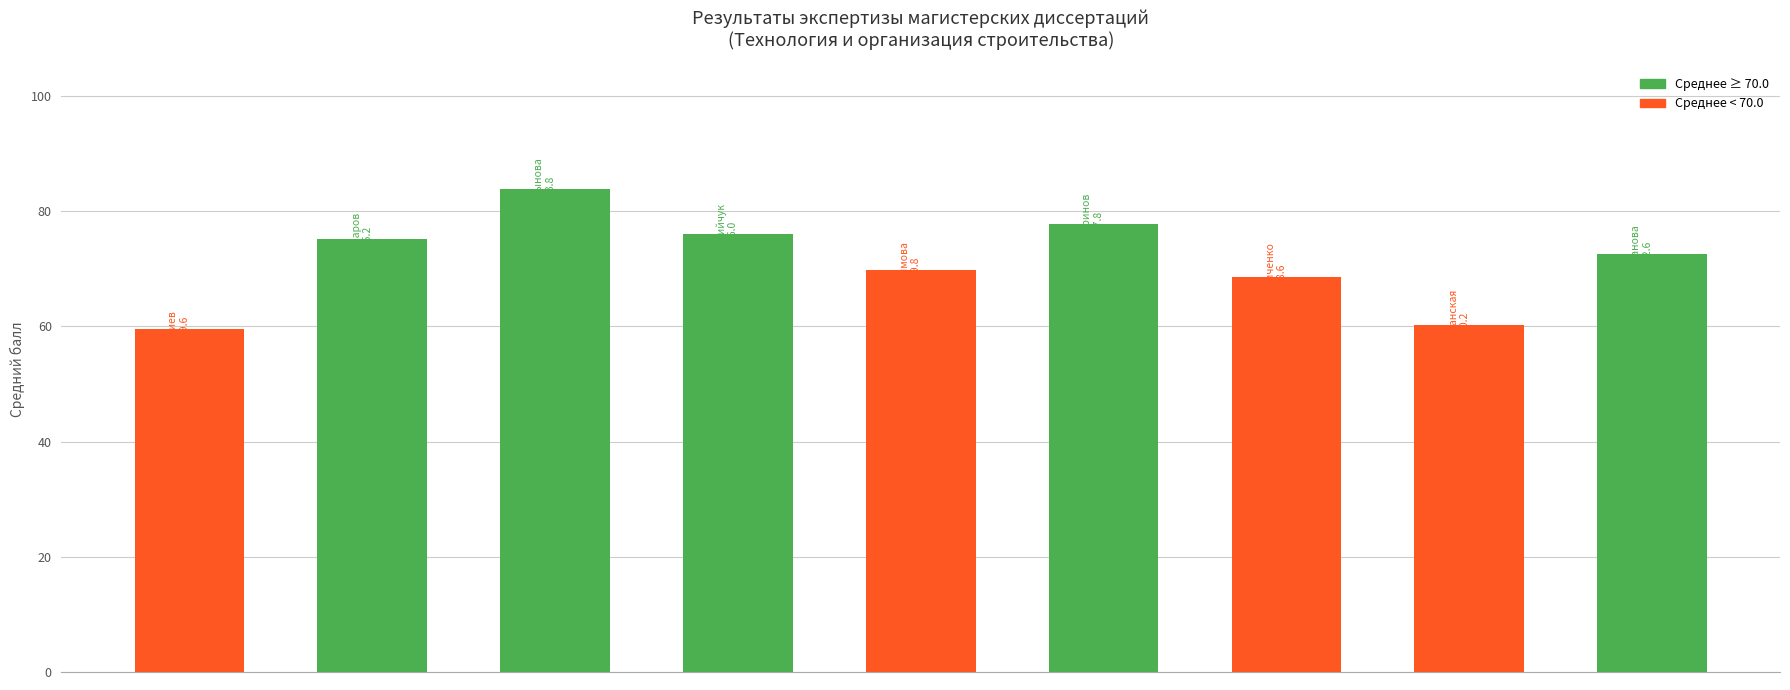

How many categories are shown in the chart?

9